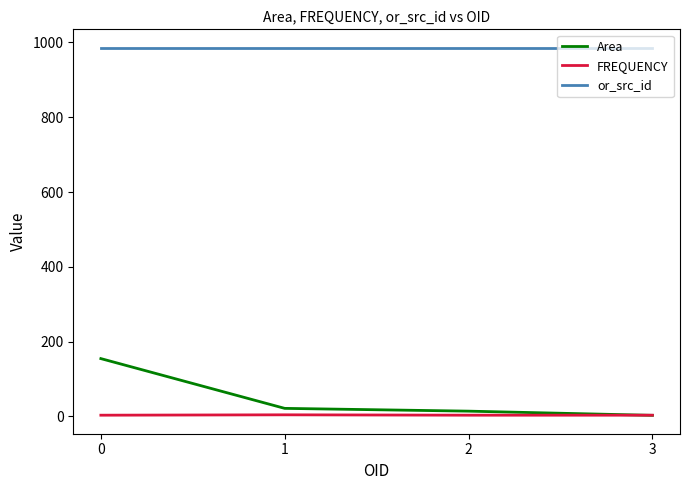

The or_src_id series shows 259.7 at 0. True or false?

False